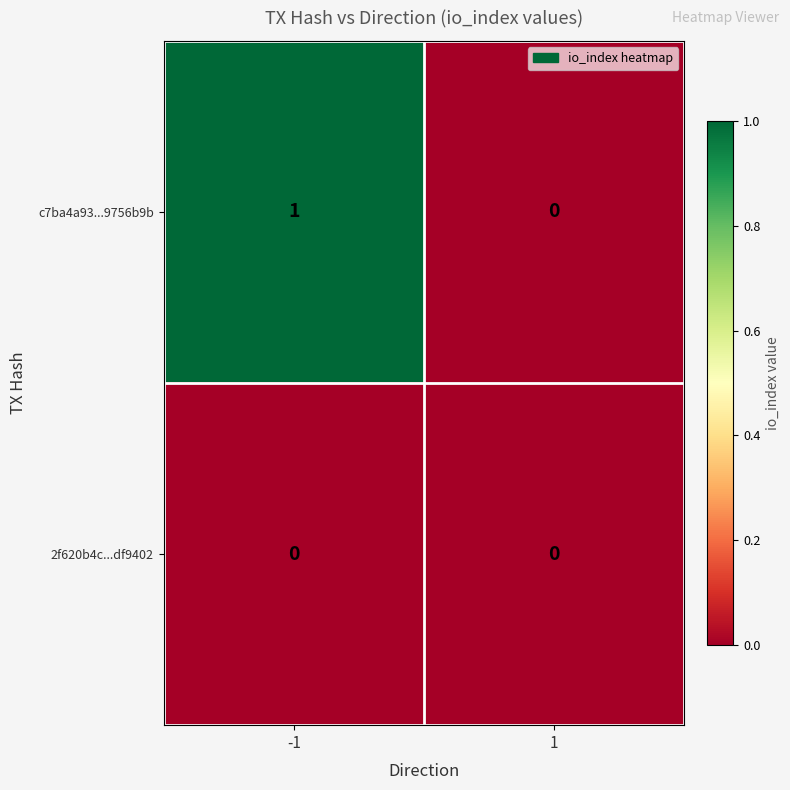

Which series has the largest total across all categories?

c7ba4a93...9756b9b